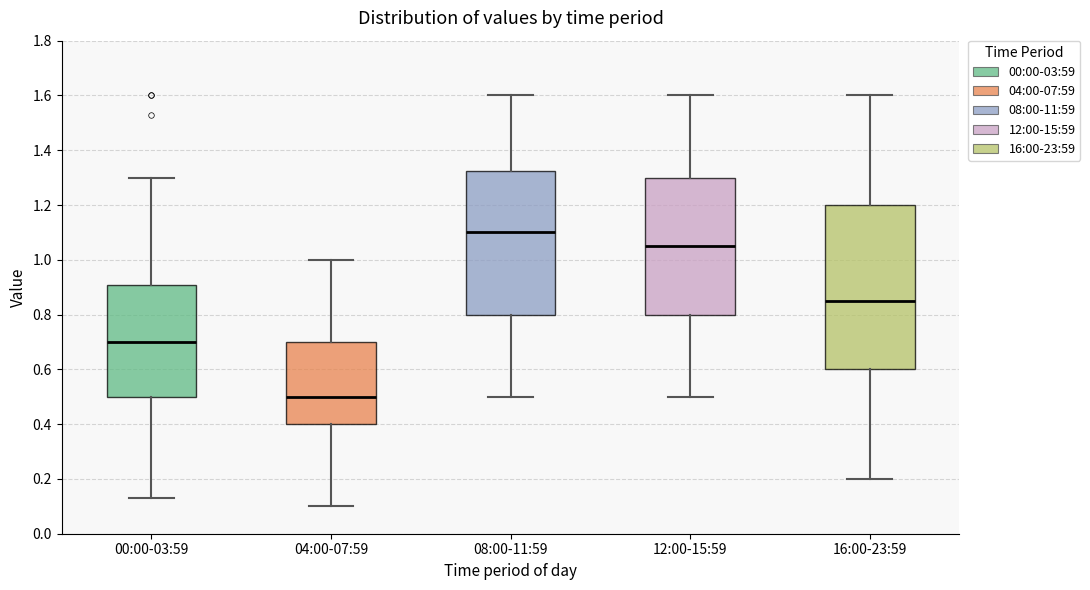

Where is the upper edge of the box for 08:00-11:59 on the y-axis? The values are not printed on the chart, so give them approximately, as read against the axis.

1.32